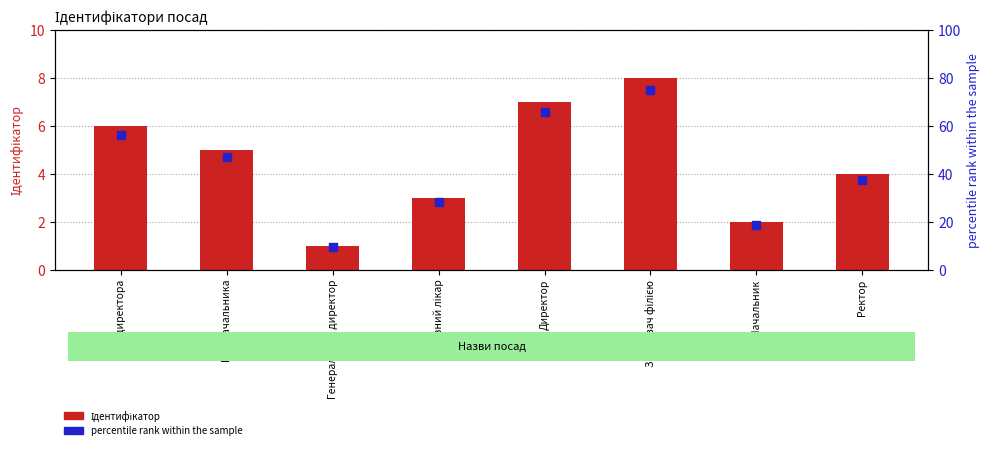

What are all the series names shown in the legend?

Ідентифікатор, percentile rank within the sample